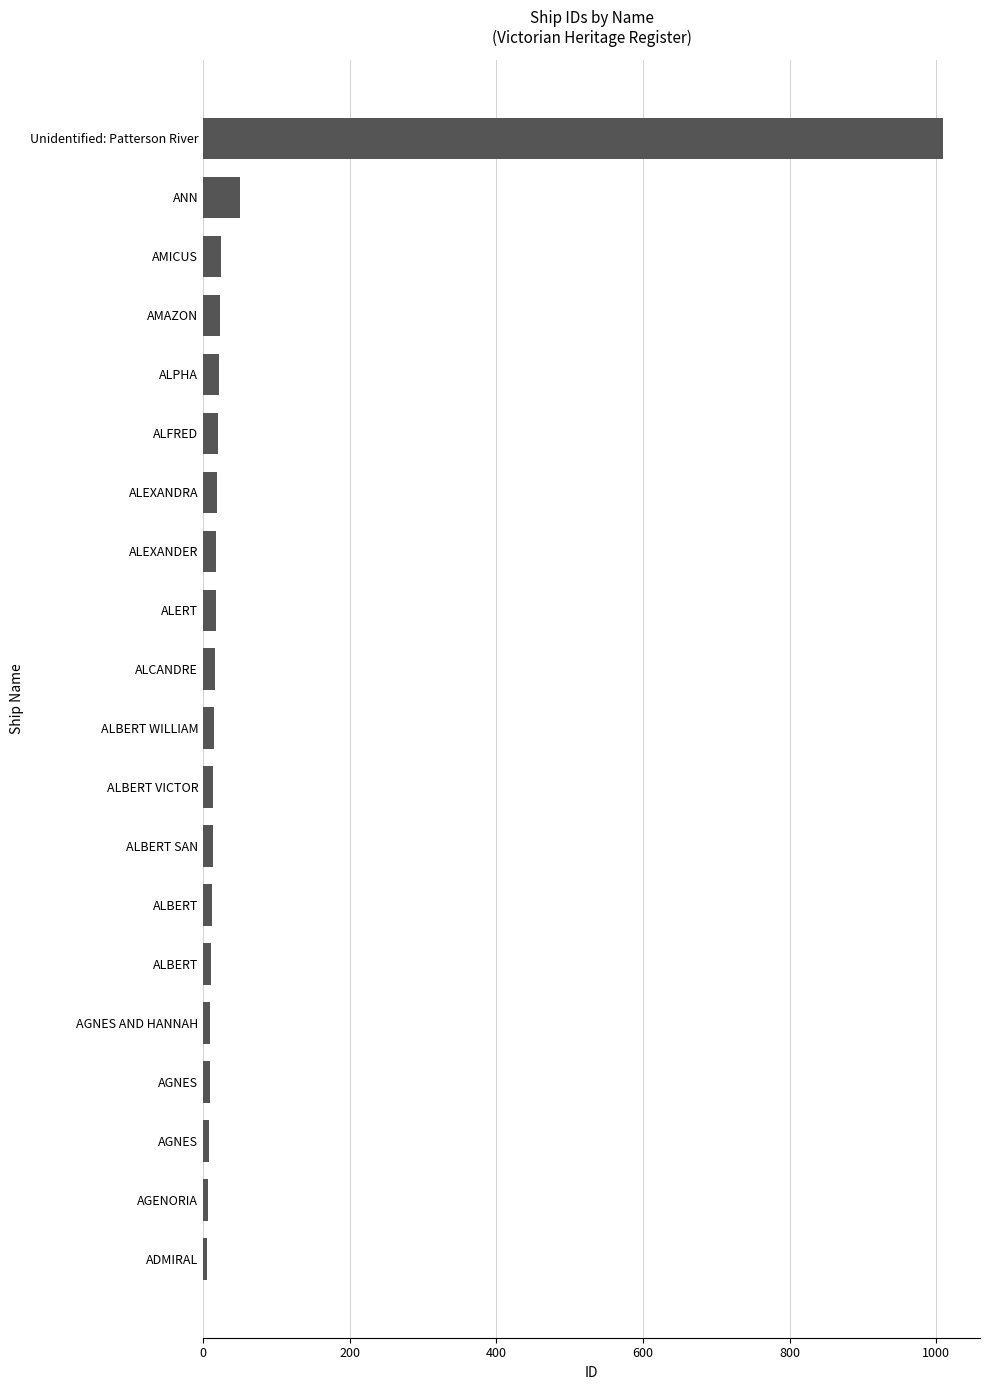

How many bars are there in total?

20